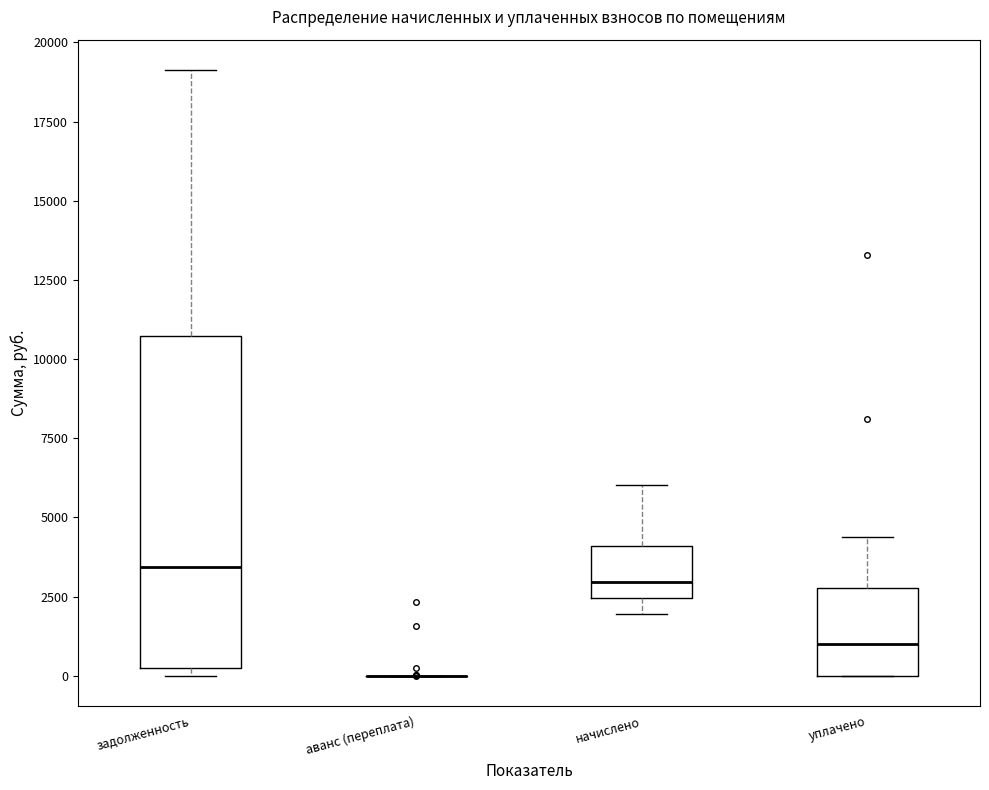

Reading left to right, read every box against the y-axis: the position of its median line, the range the box covers, and the ends of its whiskers. The values are not printed on the chart, so give them approximately, as read against the axis.

задолженность: median 3500, box 0 to 10500, whiskers 0 (just below the box's lower edge) to 19000
аванс (переплата): box collapsed to a line at 0, whiskers 0 to 0
начислено: median 3000, box 2500 to 4000, whiskers 2000 to 6000
уплачено: median 1000, box 0 to 3000, whiskers 0 to 4500